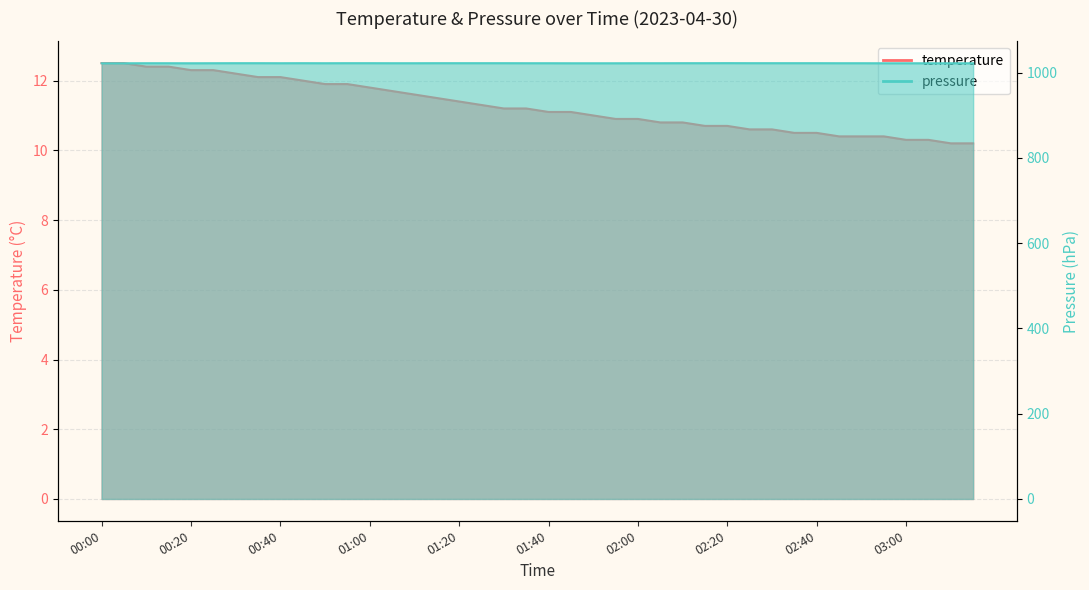

What is the total value across all series at 00:50?

1034.0